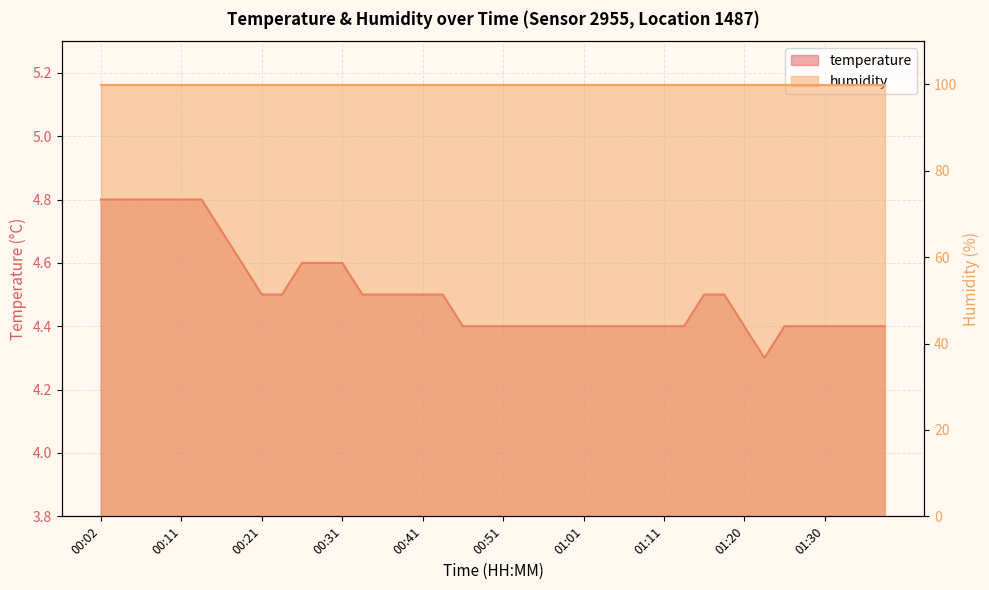

At which label is the value closest to 4?

01:23